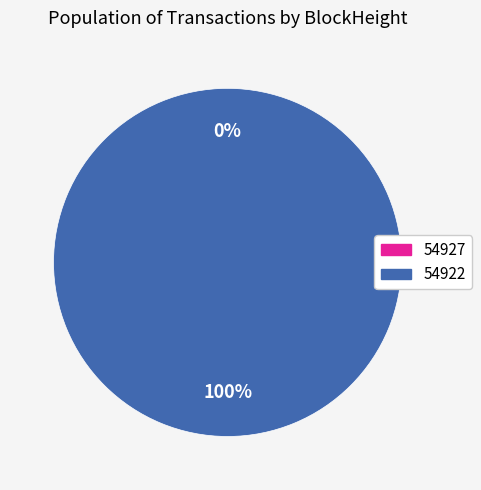

Is there any slice that represents more than half of the pie?

Yes